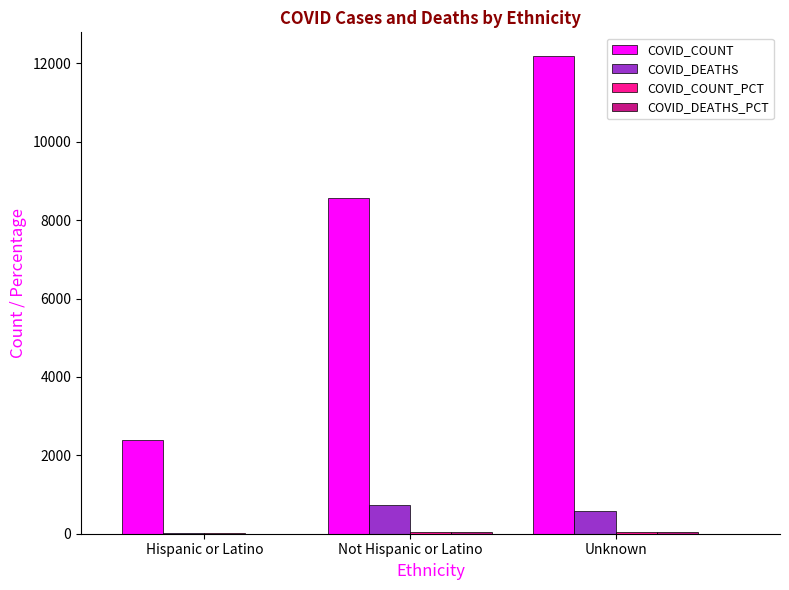

The value of COVID_COUNT at Hispanic or Latino is 1304.9. True or false?

False